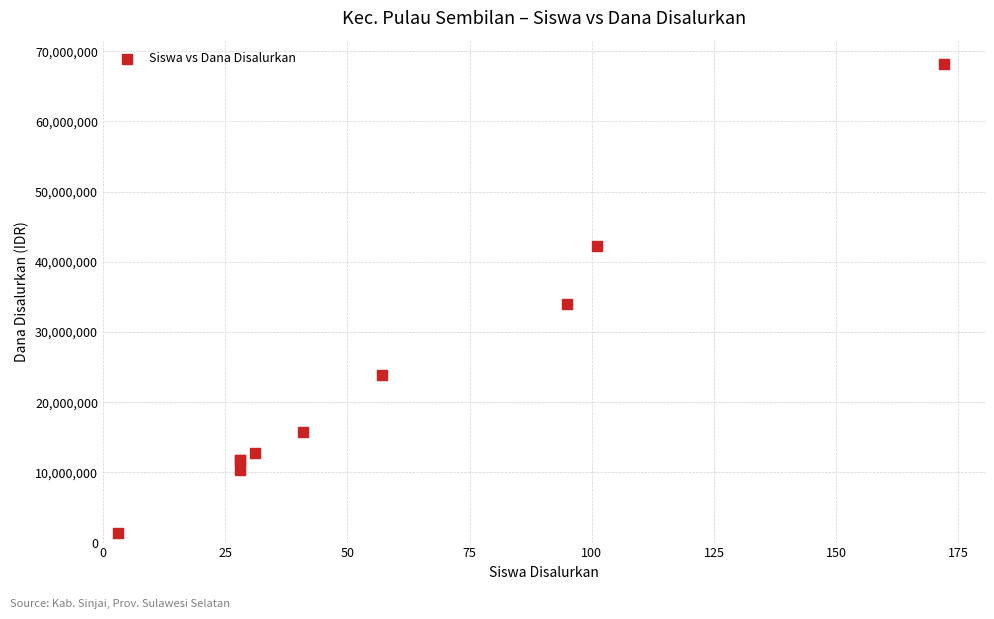

What Y value in the scatter plot is closest to 34762500?

33975000